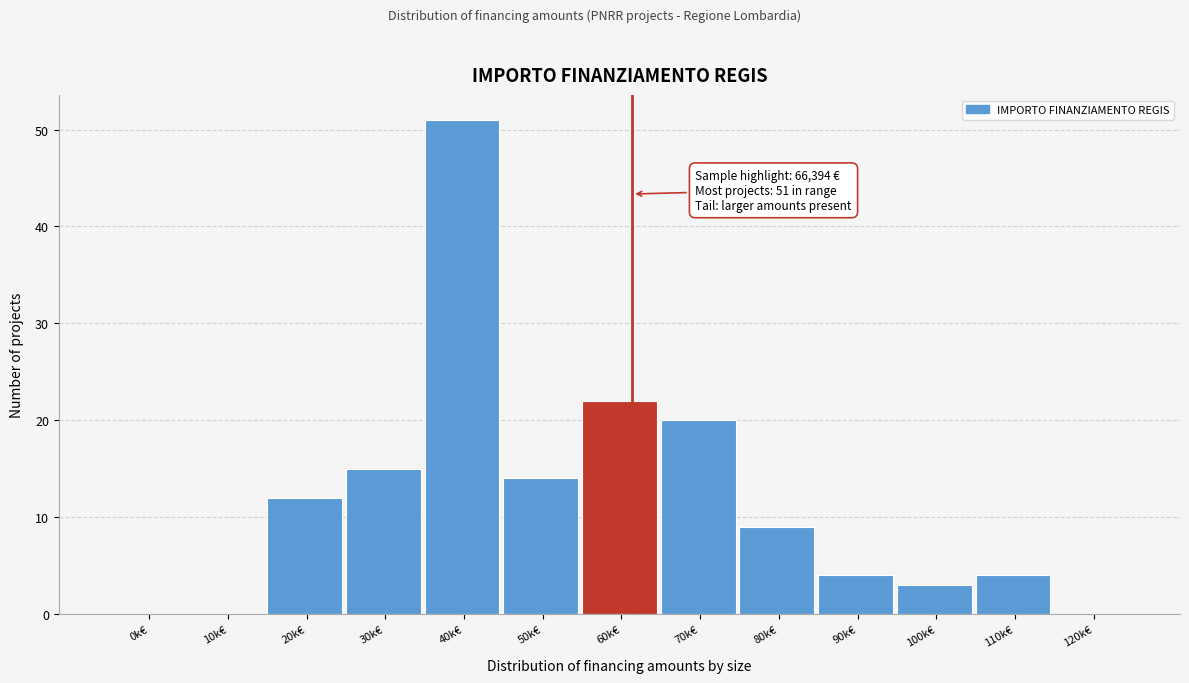

Reading left to right, list all the values displayed in this chart.

0k€=0	10k€=0	20k€=12	30k€=15	40k€=51	50k€=14	60k€=22	70k€=20	80k€=9	90k€=4	100k€=3	110k€=4	120k€=0